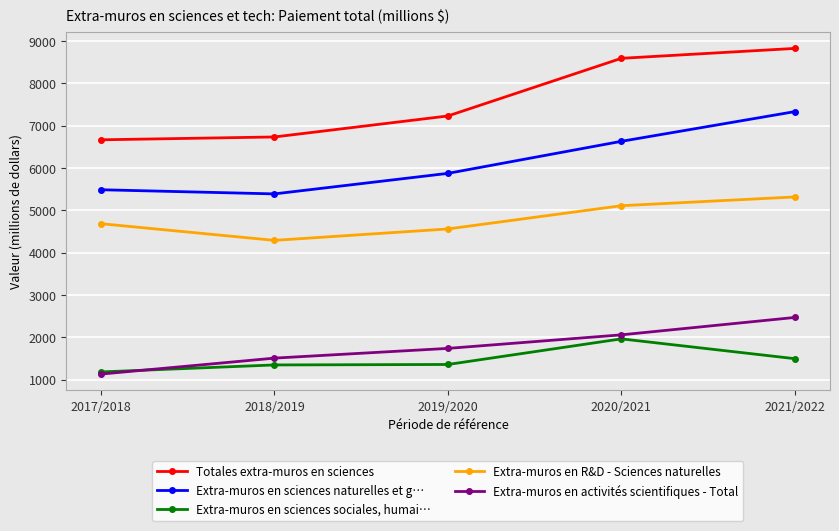

What is the average value of the Extra-muros en activités scientifiques - Total series?

1779